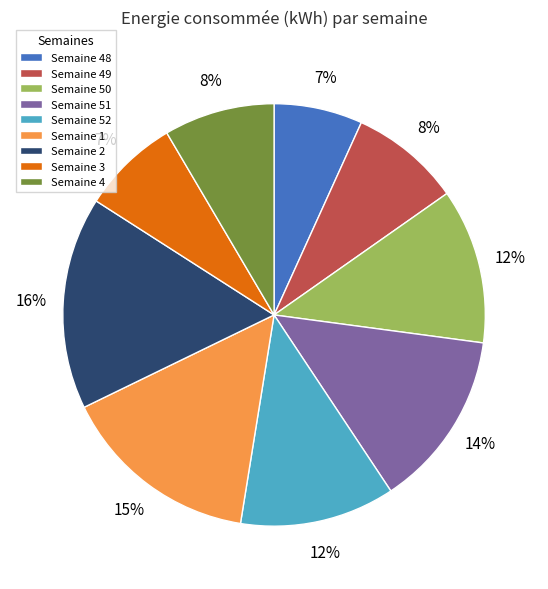

Between Semaine 51 and Semaine 4, which is larger?

Semaine 51